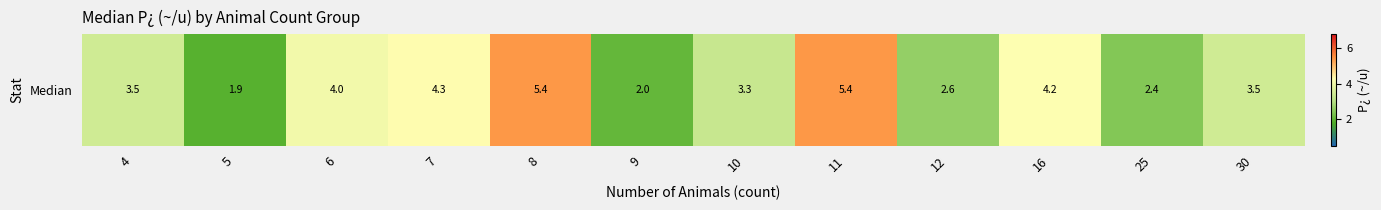

Where does the data first go above 3?

4